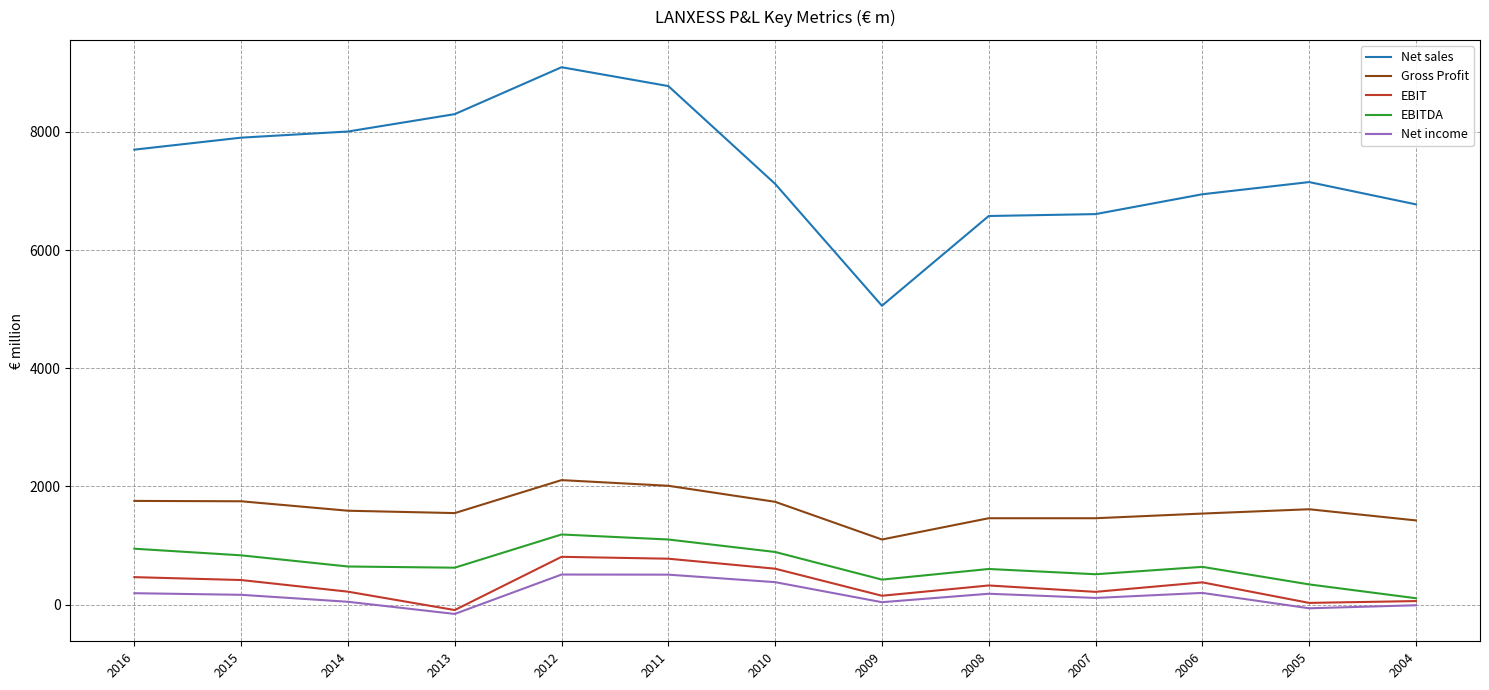

True or false: EBITDA and Net sales cross at least once.

False